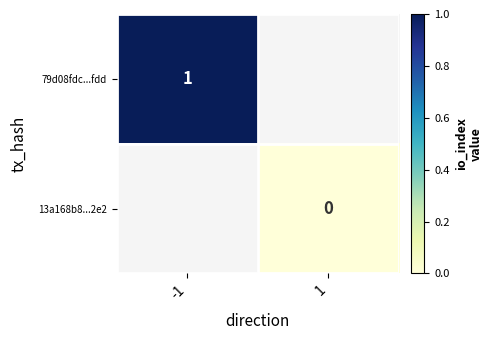

Which label corresponds to the smallest value in the chart?

1